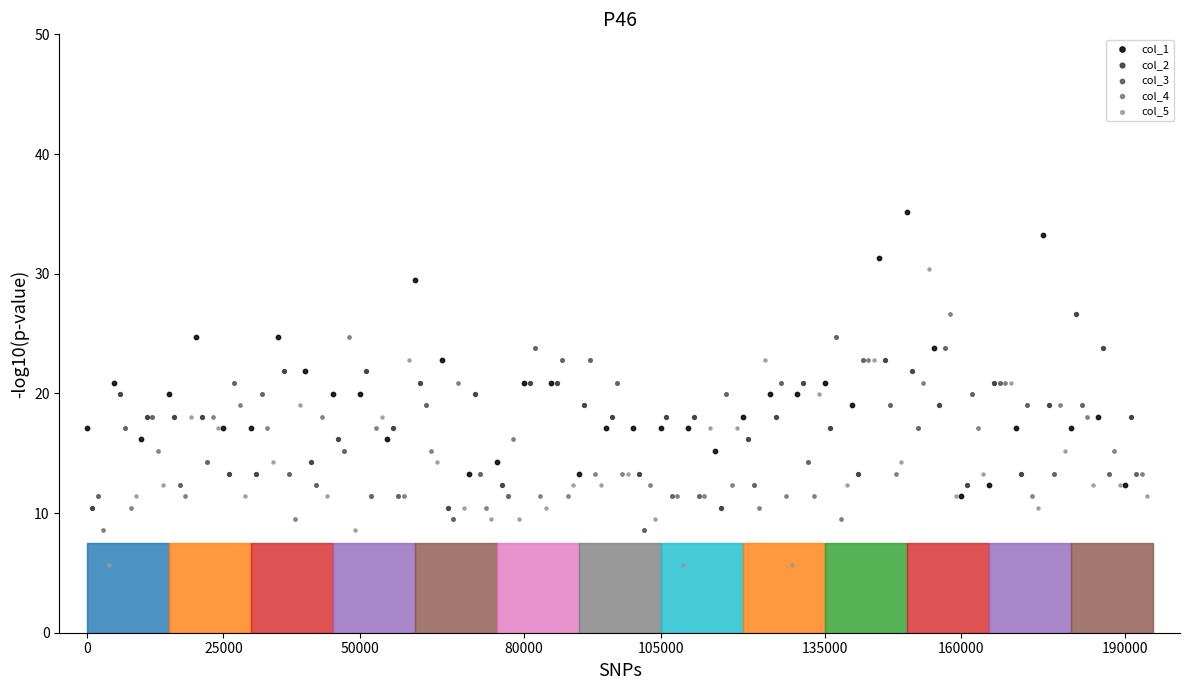

Which series reaches the maximum Y coordinate?

col_1